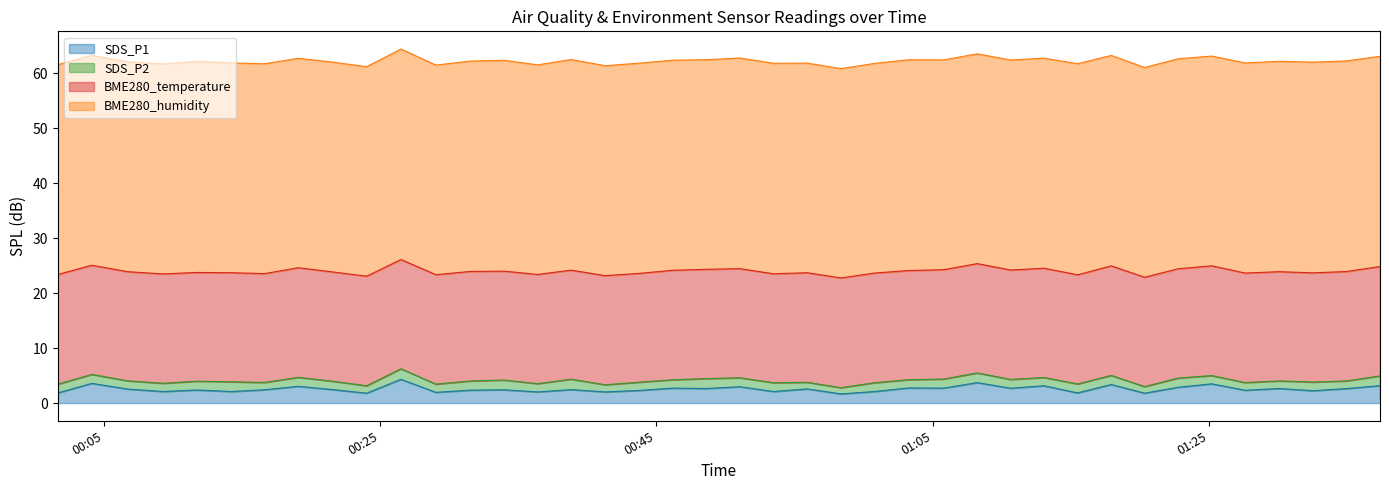

Rank the categories by SDS_P1 value from highest to lowest.

2022/12/07 00:26:30, 2022/12/07 01:08:14, 2022/12/07 00:04:07, 2022/12/07 01:25:13, 2022/12/07 01:17:56, 2022/12/07 01:37:24, 2022/12/07 01:13:04, 2022/12/07 00:19:04, 2022/12/07 00:51:03, 2022/12/07 01:22:47, 2022/12/07 01:03:14, 2022/12/07 00:46:11, 2022/12/07 01:05:48, 2022/12/07 01:10:39, 2022/12/07 00:48:37, 2022/12/07 01:30:06, 2022/12/07 01:34:58, 2022/12/07 00:55:55, 2022/12/07 00:06:43, 2022/12/07 00:21:34, 2022/12/07 00:38:49, 2022/12/07 00:16:37, 2022/12/07 00:33:57, 2022/12/07 00:11:42, 2022/12/07 00:31:30, 2022/12/07 01:27:38, 2022/12/07 00:43:45, 2022/12/07 01:32:33, 2022/12/07 00:09:16, 2022/12/07 00:14:12, 2022/12/07 00:53:29, 2022/12/07 01:00:47, 2022/12/07 00:36:24, 2022/12/07 00:41:18, 2022/12/07 00:29:02, 2022/12/07 00:01:39, 2022/12/07 01:15:30, 2022/12/07 00:24:01, 2022/12/07 01:20:21, 2022/12/07 00:58:22